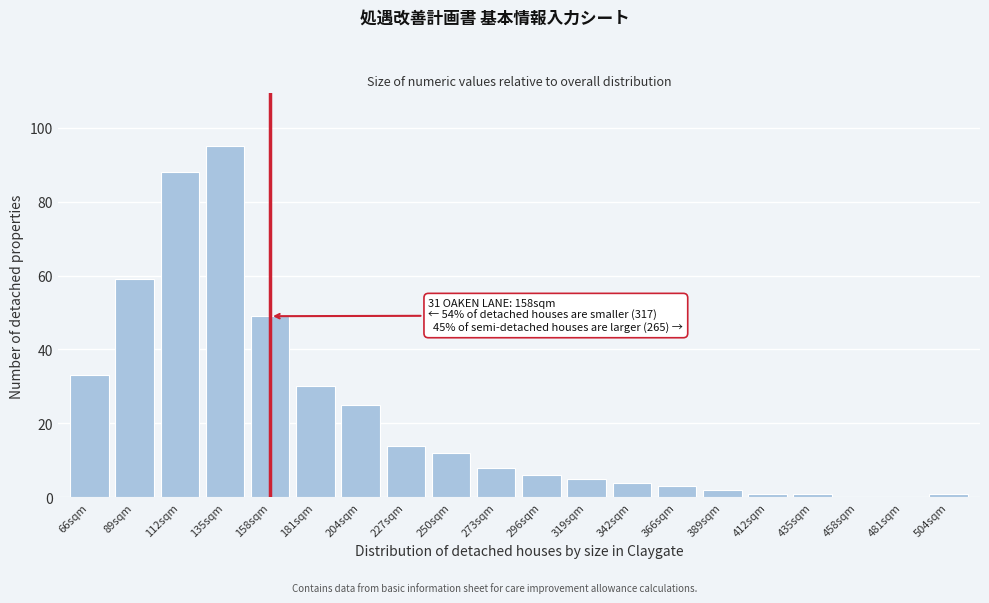

Reading right to left, list all the values displayed in this chart.

504sqm=1	481sqm=0	458sqm=0	435sqm=1	412sqm=1	389sqm=2	366sqm=3	342sqm=4	319sqm=5	296sqm=6	273sqm=8	250sqm=12	227sqm=14	204sqm=25	181sqm=30	158sqm=49	135sqm=95	112sqm=88	89sqm=59	66sqm=33